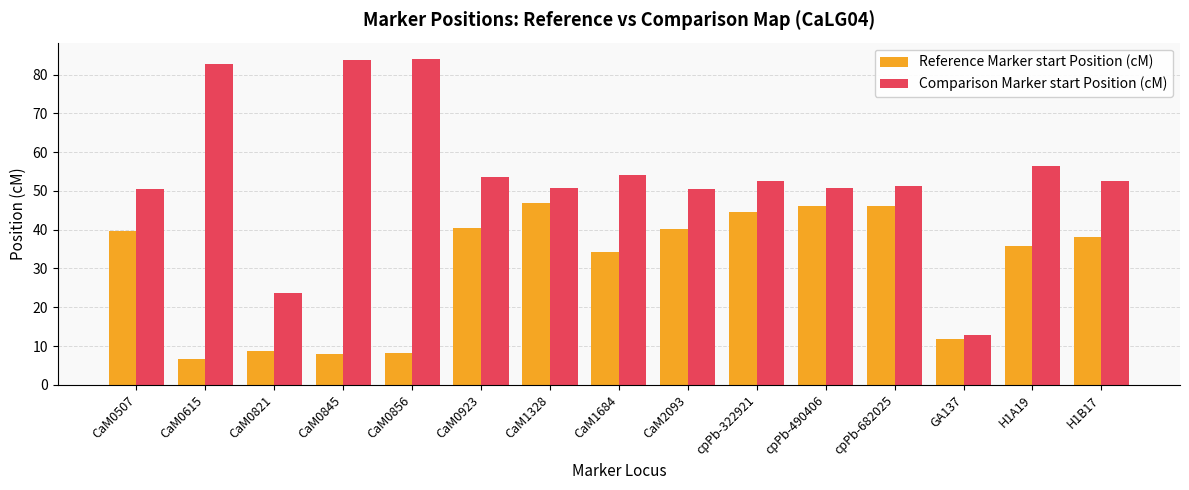

What is the sum of all Reference Marker start Position (cM) values?

455.0